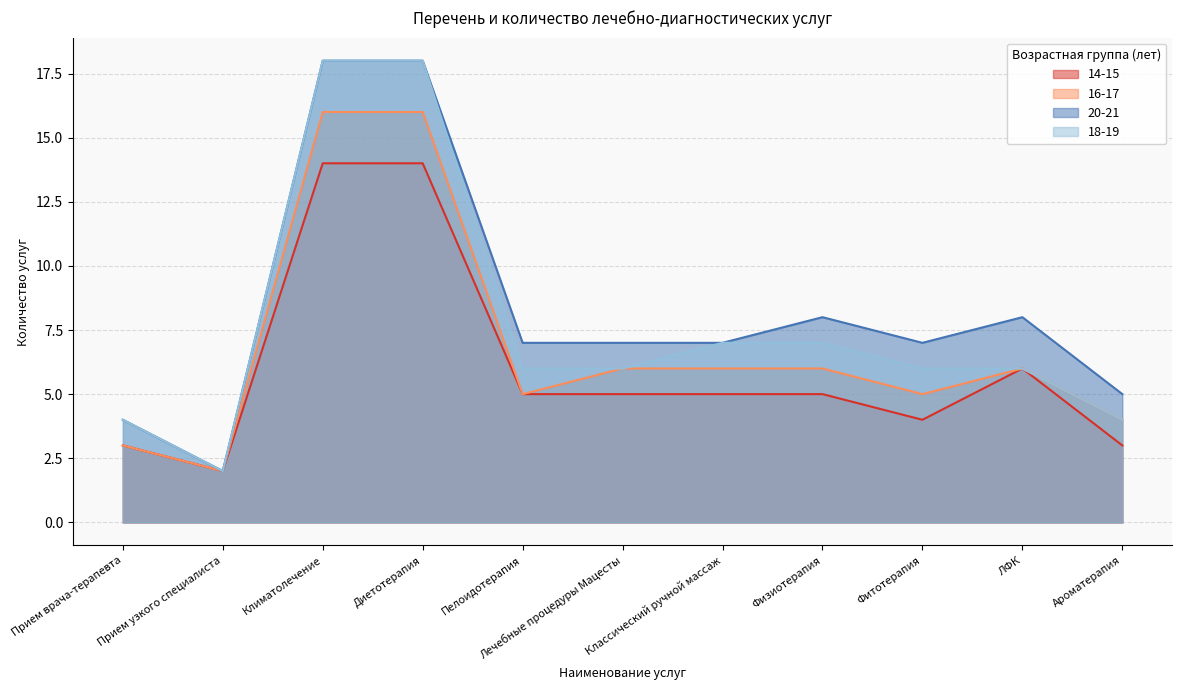

What is the difference between the highest and lowest values at ЛФК?

2